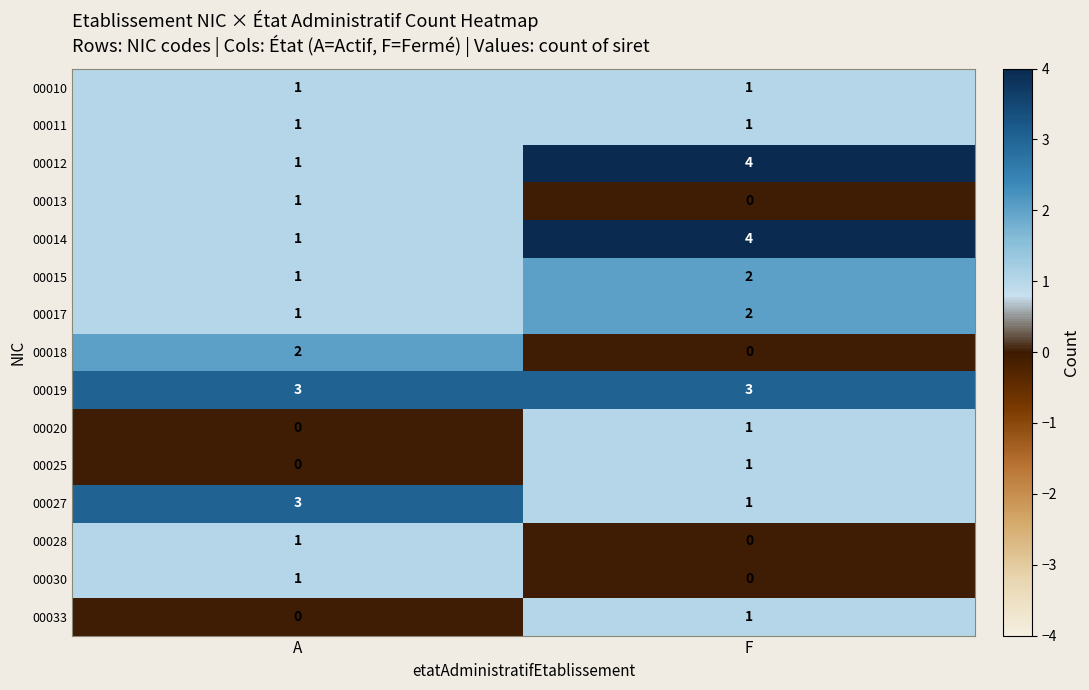

Is it true that 00030 equals 0 at F?

True